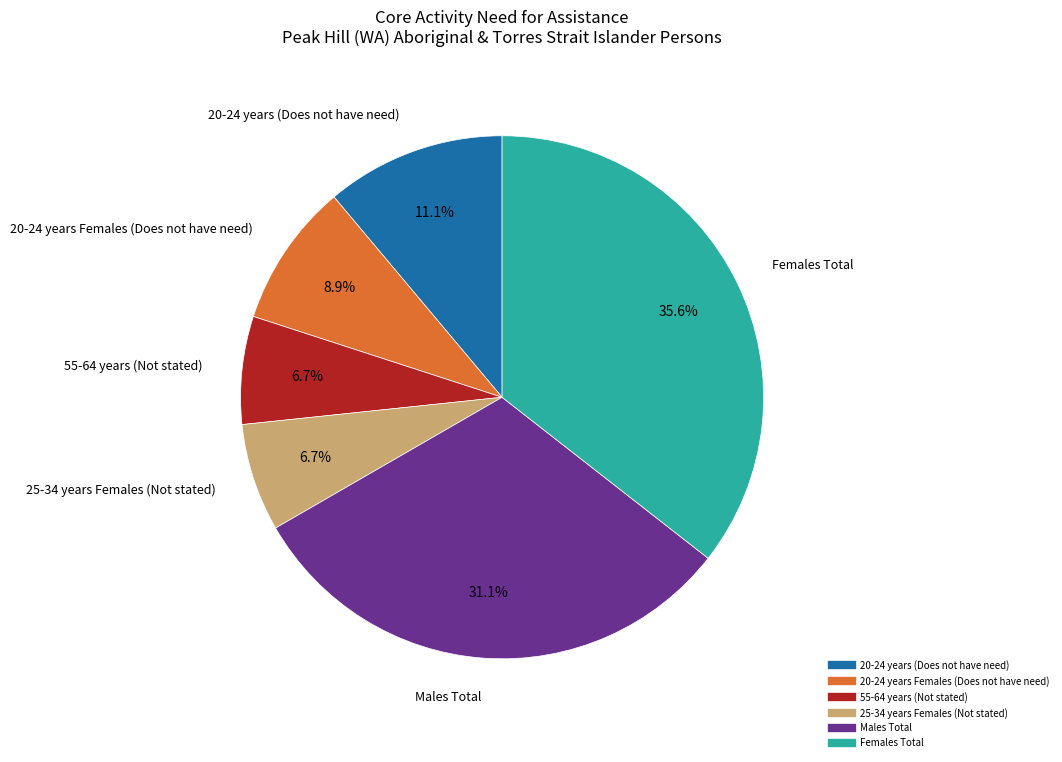

What is the largest slice in the pie chart?

Females Total